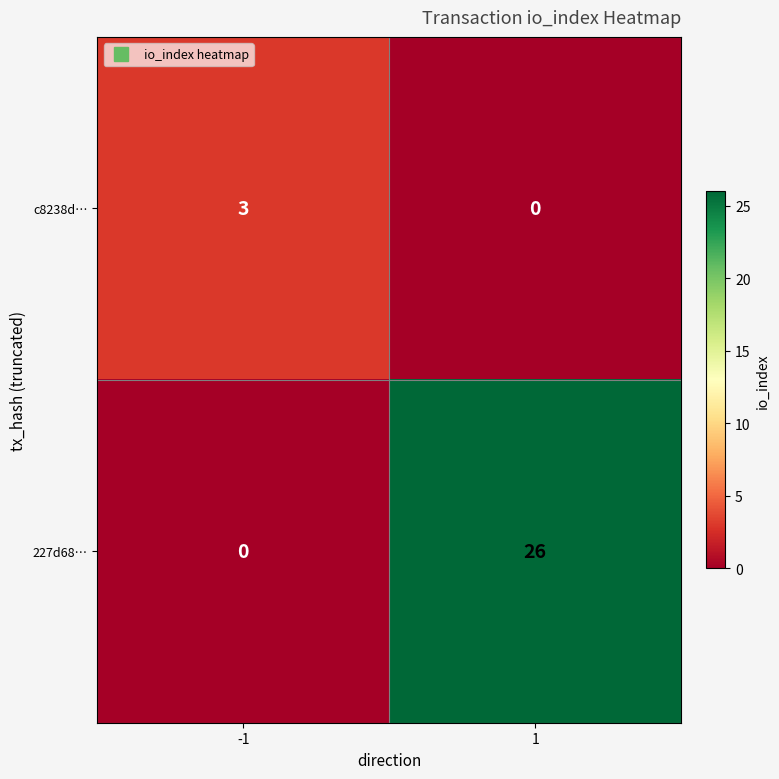

At 1, list the series in order from smallest to largest.

c8238d…, 227d68…